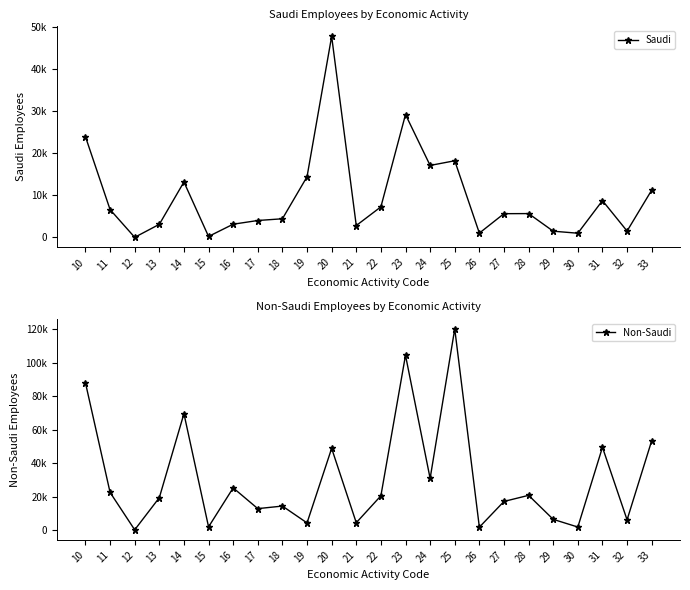

What is the value of the Non-Saudi point at the 5th from the left?

69647